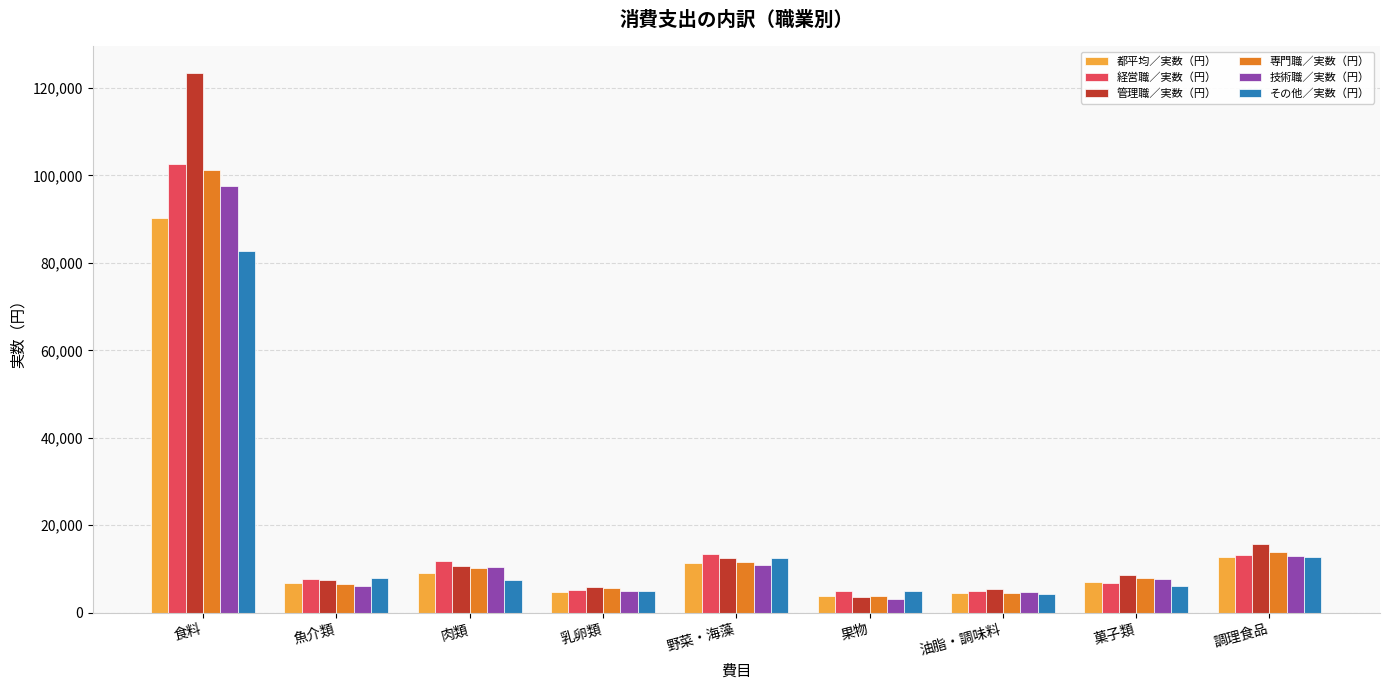

Does the chart contain stacked bars?

No